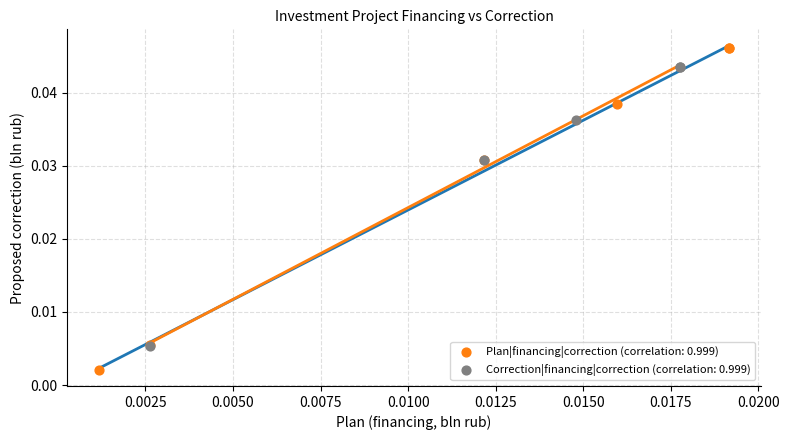

Which series reaches the maximum Y coordinate?

Plan|financing|correction (correlation: 0.999)